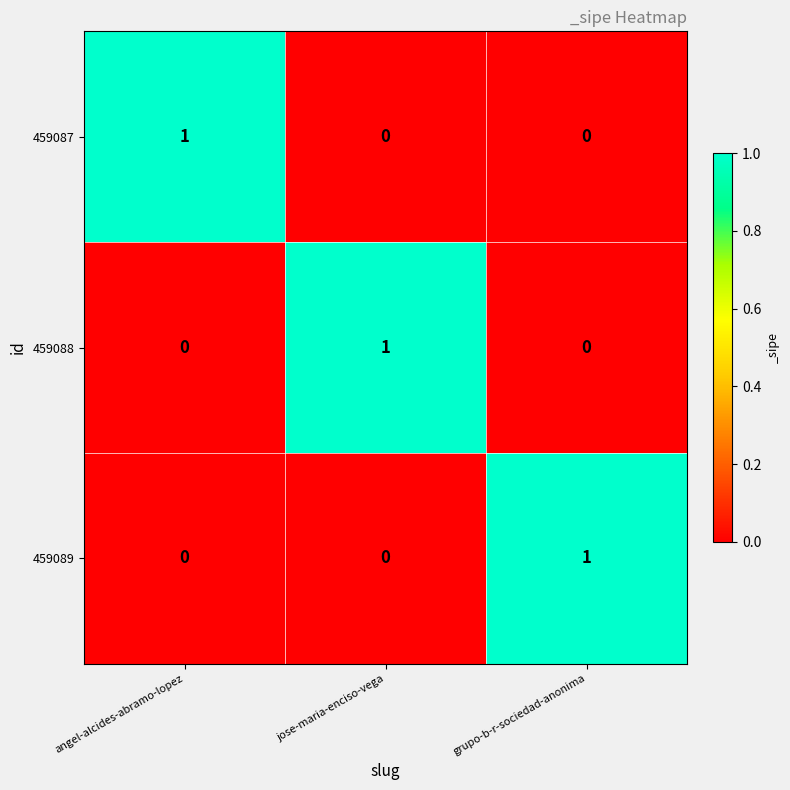

What is the spread (max minus min) of values at grupo-b-r-sociedad-anonima?

1